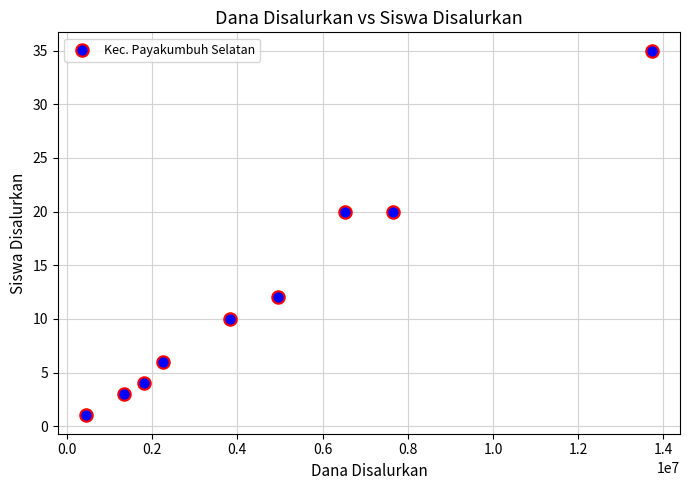

What is the average Y value?

12